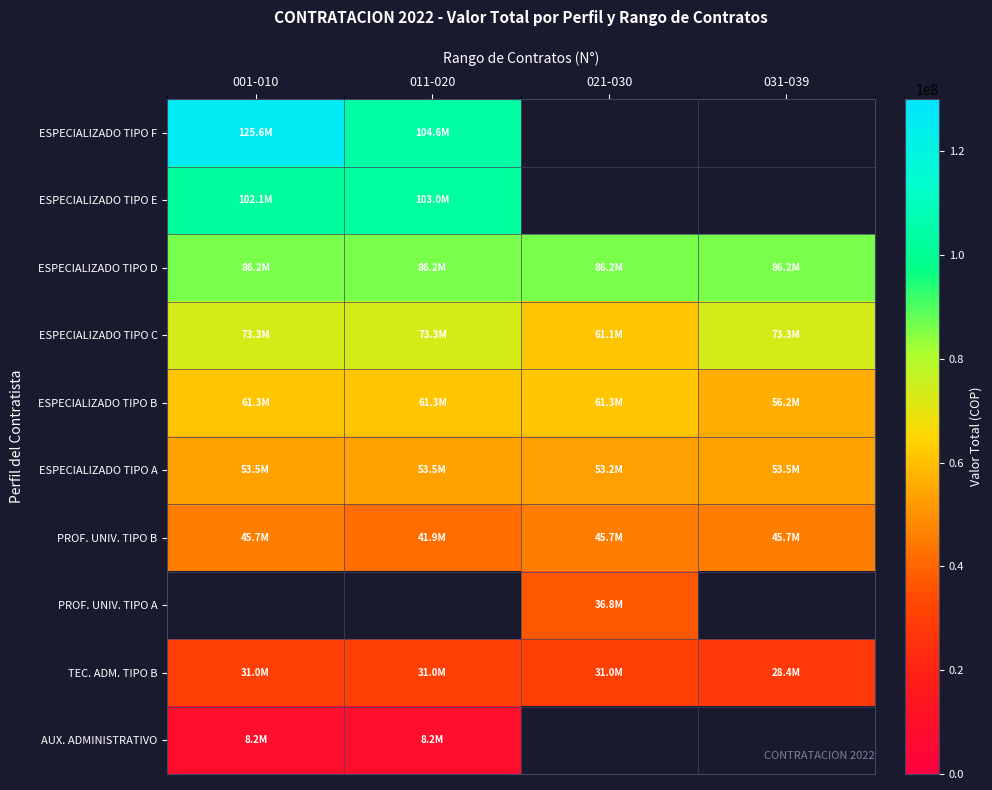

Count the number of data series in this chart.

10